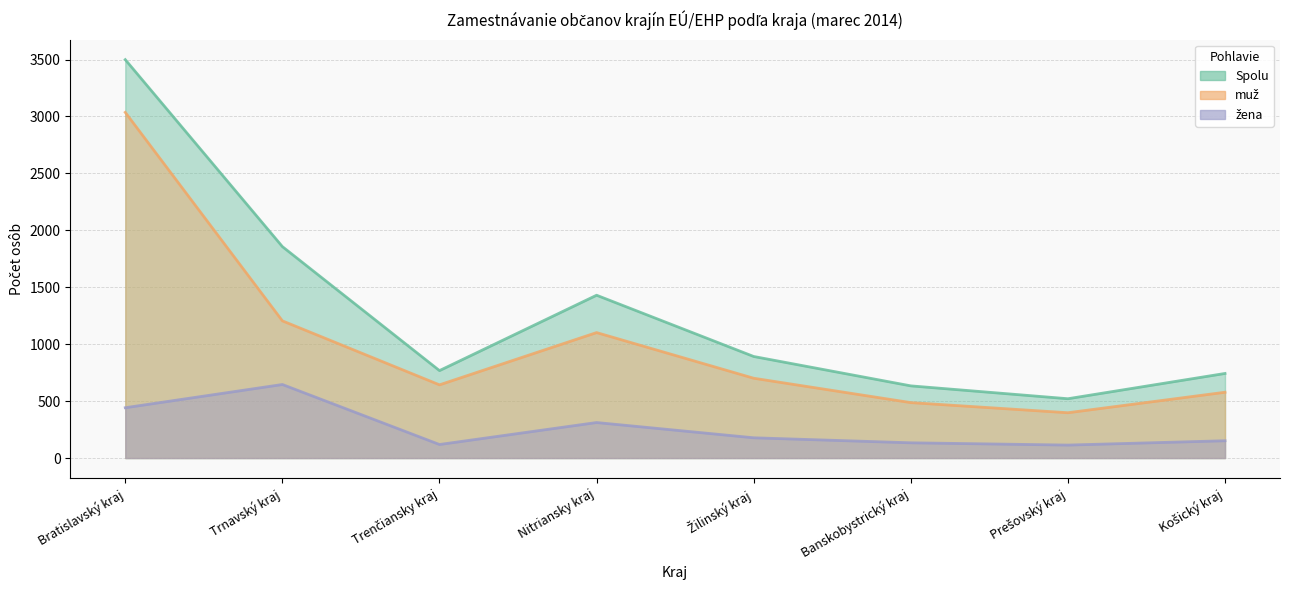

What is the label of the 1st point from the left?

Bratislavský kraj